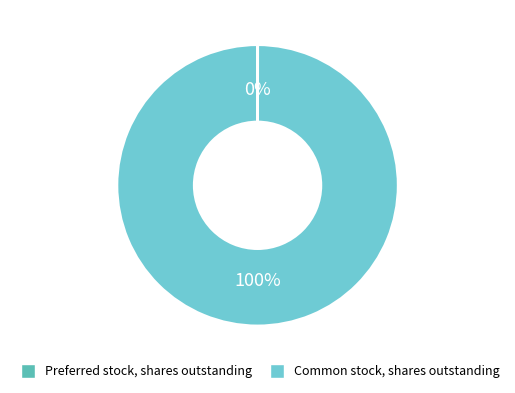

Is it true that Preferred stock, shares outstanding is 0% of the pie?

True